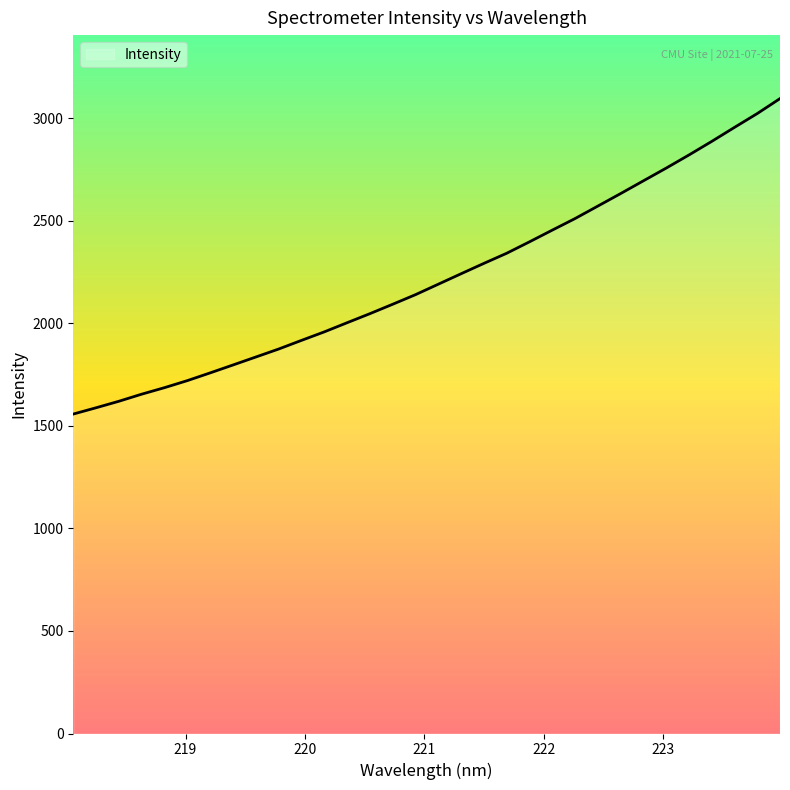

What is the maximum value shown in the chart?

3096.2